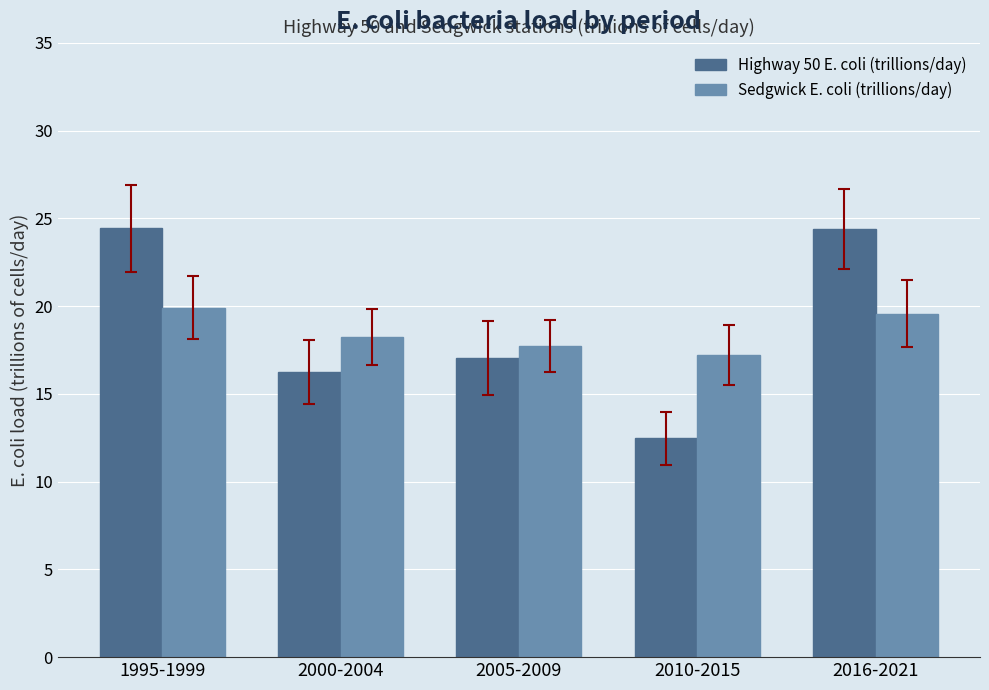

What is the total value across all series at 2010-2015?

29.7